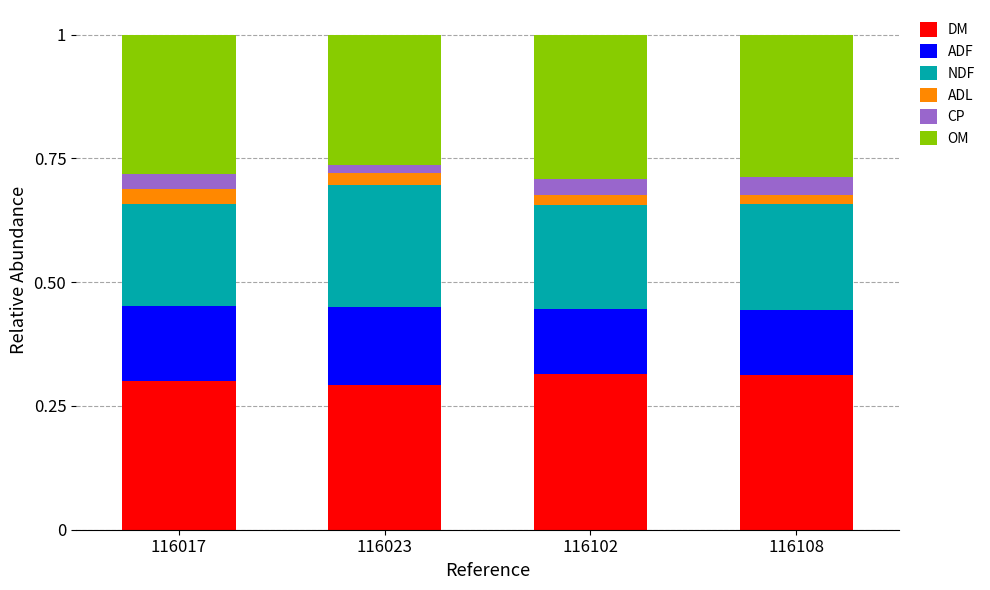

Which series has the largest total across all categories?

DM